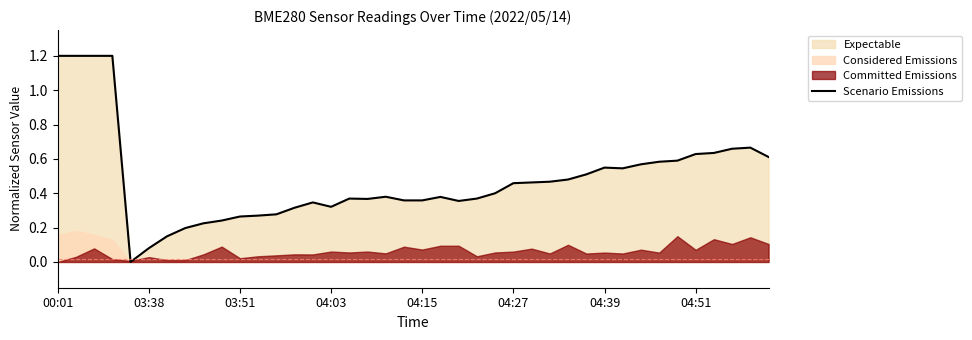

What is the highest value of the Scenario Emissions series?

1.2